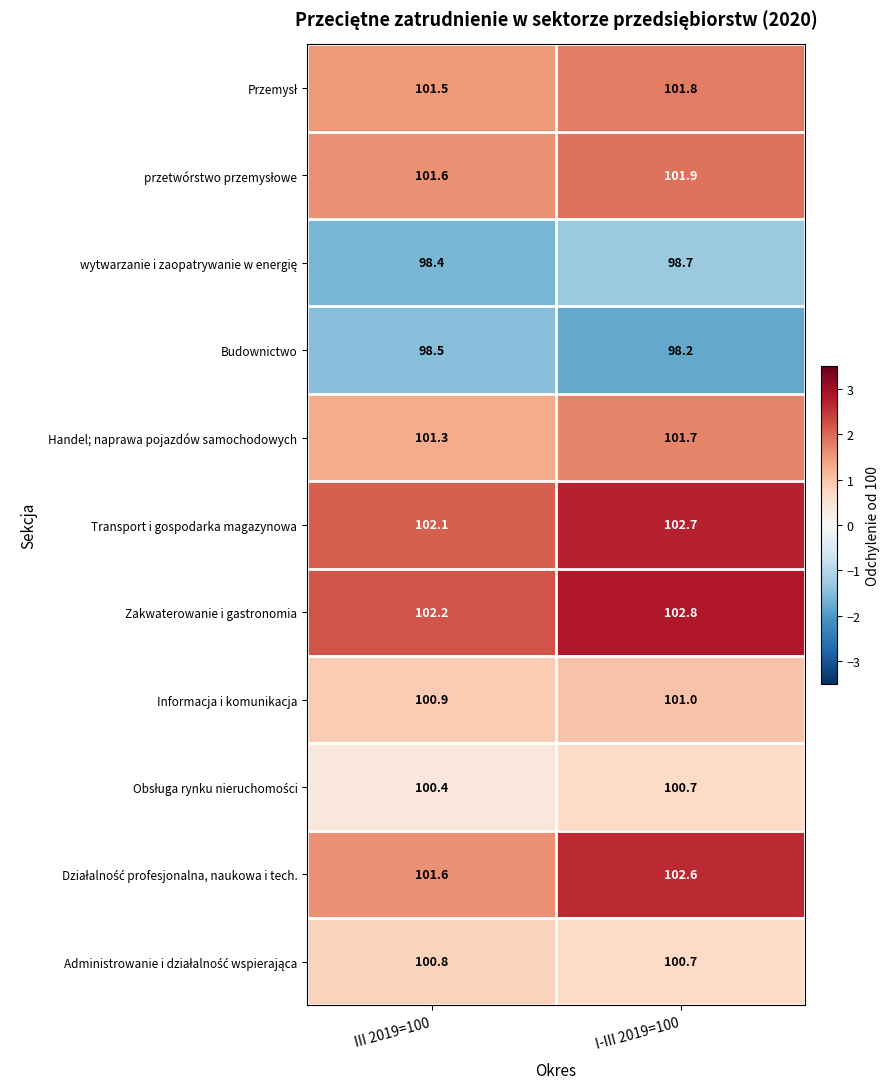

Count the number of categories in the chart.

2